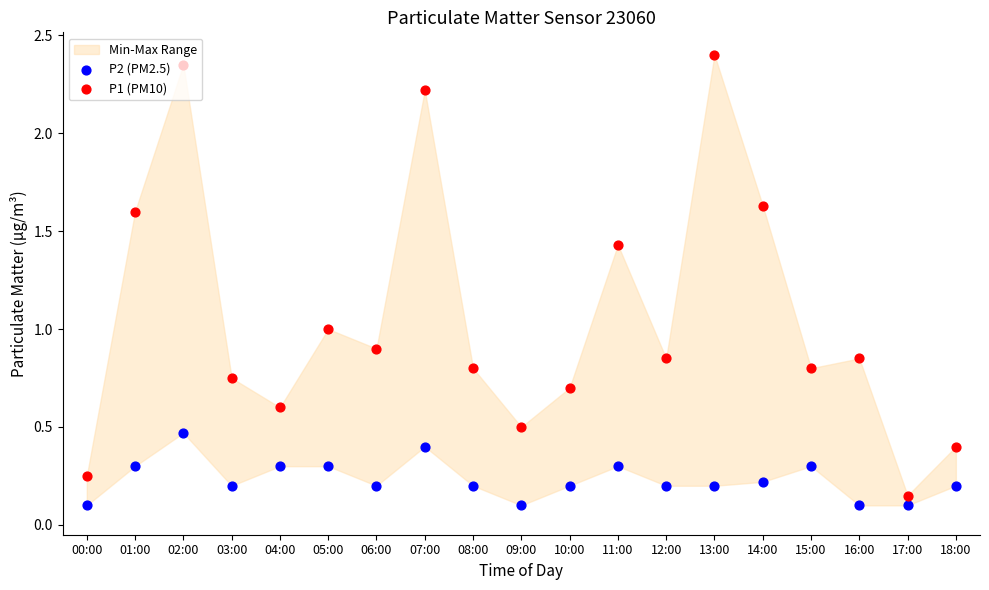

At how many categories does at least one series exceed 0?

19